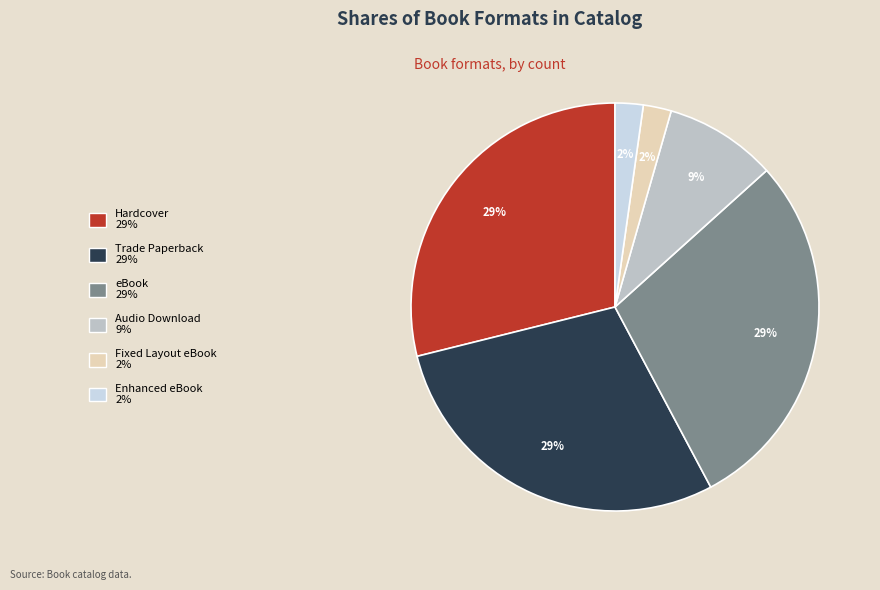

To the nearest percent, what percentage of the pie is Trade Paperback 29%?

29%